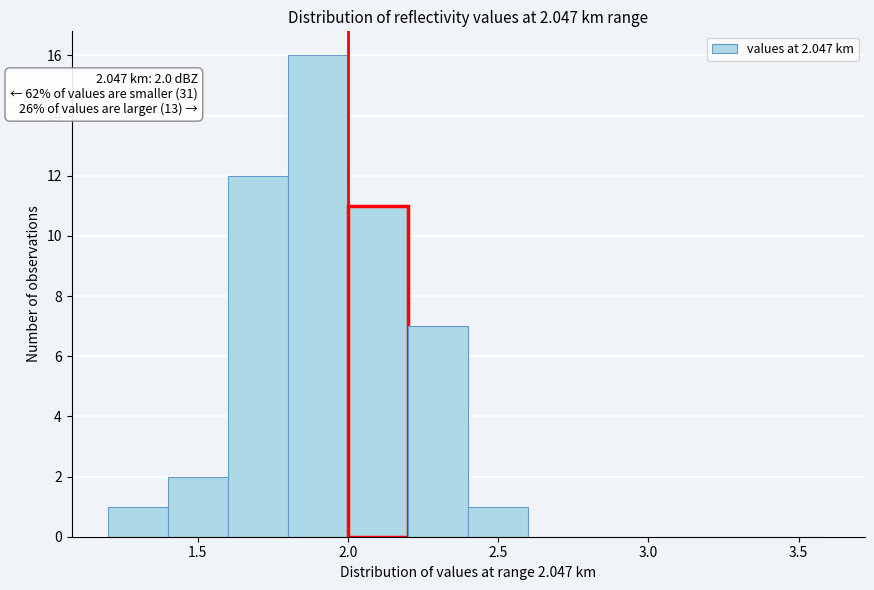

Over which range of the x-axis is the bar tallest?

1.8 to 2.0